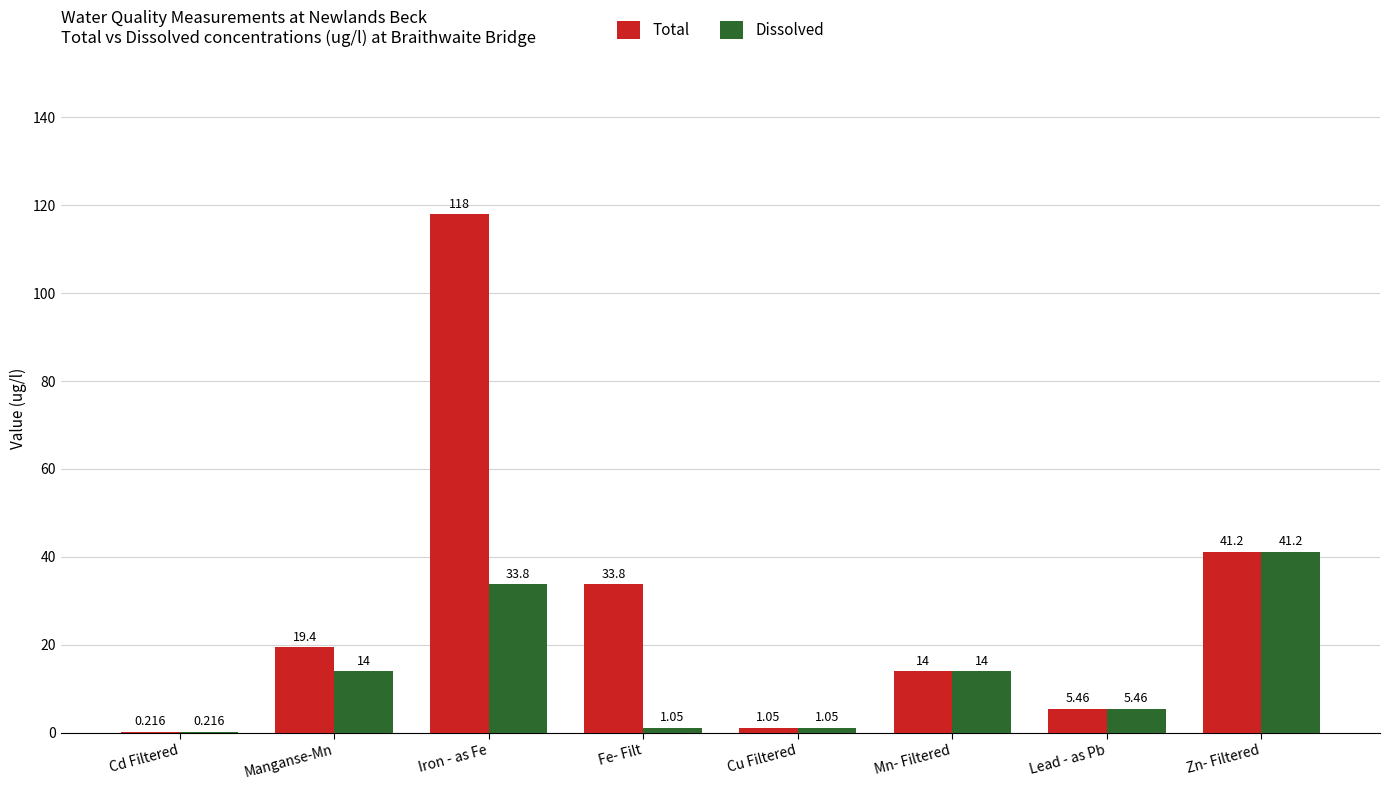

At which label does Total first exceed 19?

Manganse-Mn